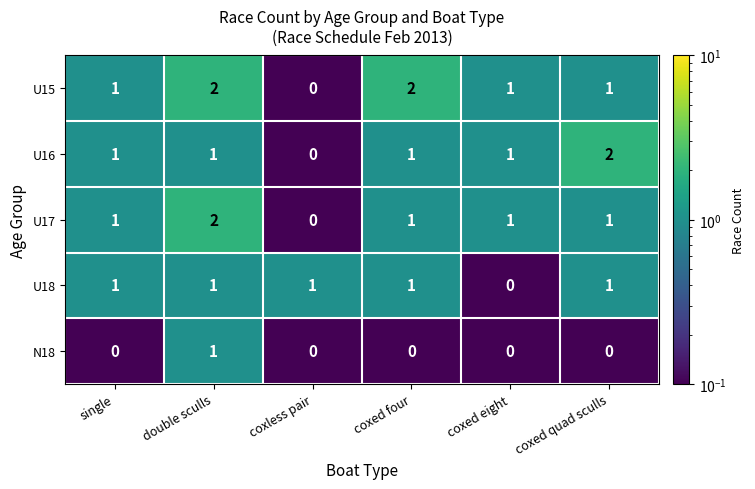

Reading left to right, extract all data points from this chart.

U15: single=1	double sculls=2	coxless pair=0	coxed four=2	coxed eight=1	coxed quad sculls=1
U16: single=1	double sculls=1	coxless pair=0	coxed four=1	coxed eight=1	coxed quad sculls=2
U17: single=1	double sculls=2	coxless pair=0	coxed four=1	coxed eight=1	coxed quad sculls=1
U18: single=1	double sculls=1	coxless pair=1	coxed four=1	coxed eight=0	coxed quad sculls=1
N18: single=0	double sculls=1	coxless pair=0	coxed four=0	coxed eight=0	coxed quad sculls=0